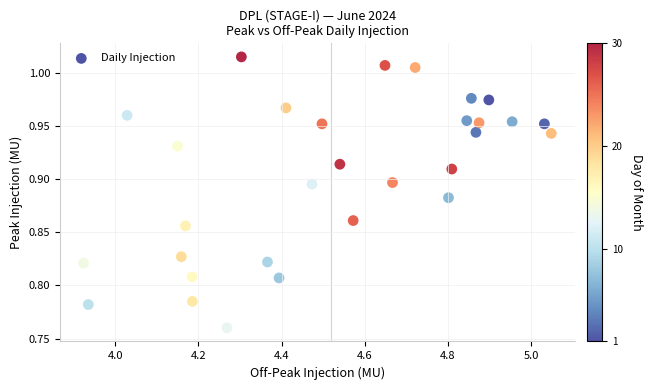

What is the range of Y values (max minus min)?

0.3